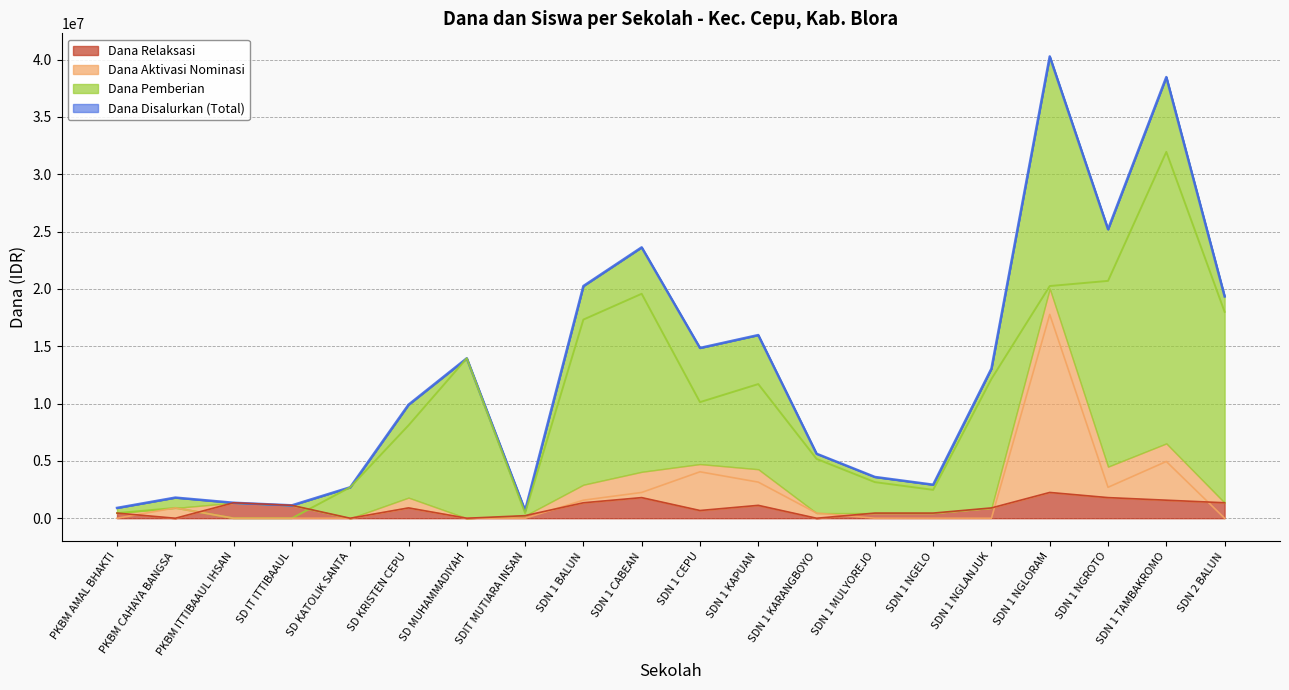

At which label does Dana Relaksasi reach its peak?

SDN 1 NGLORAM